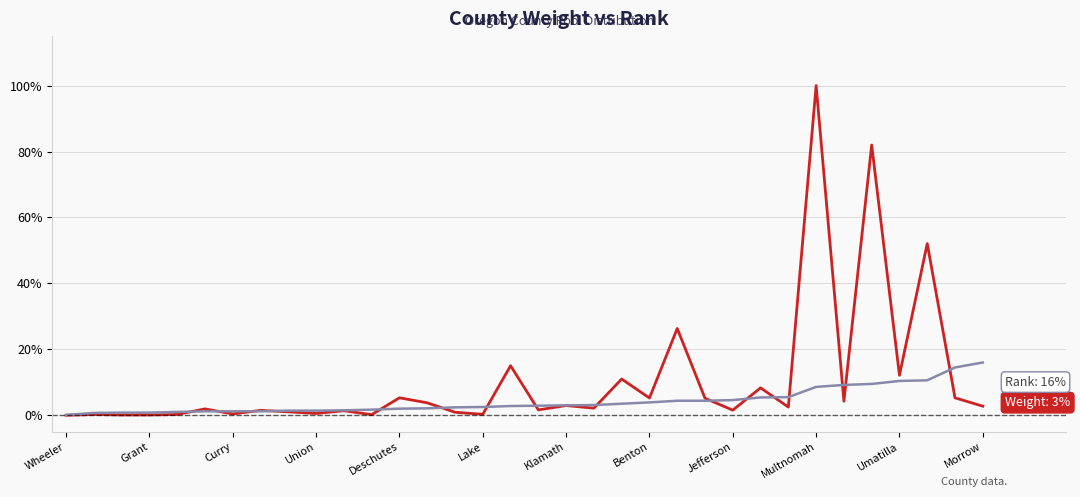

Does the chart have visible grid lines?

Yes